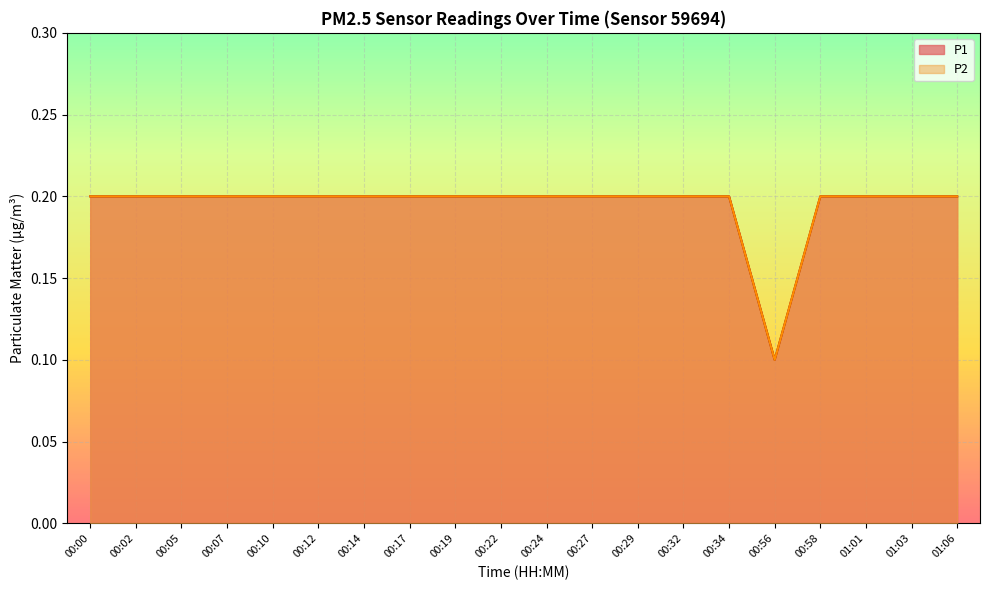

What is the minimum value for P2?

0.1